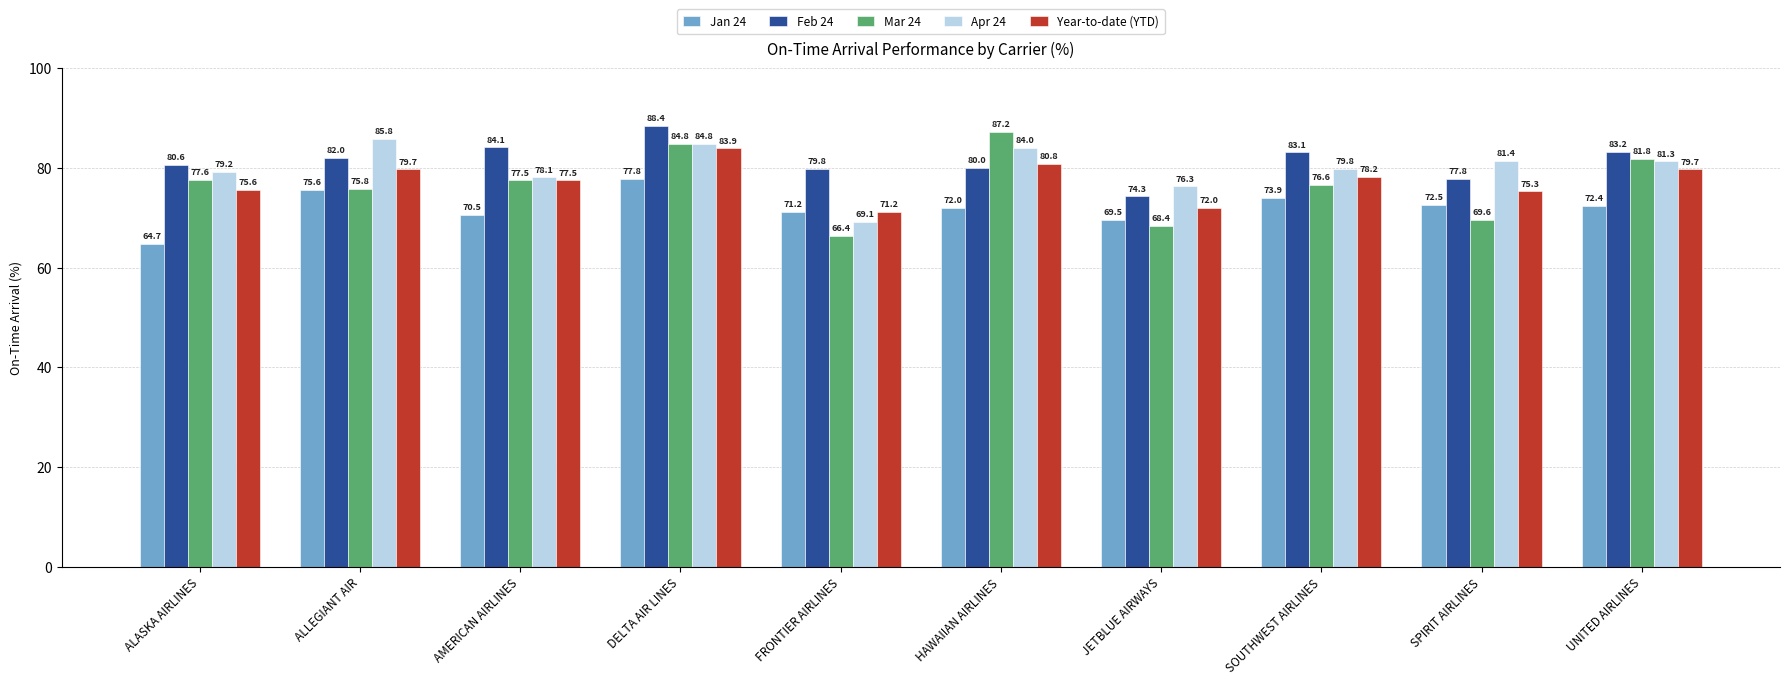

Where is Year-to-date (YTD) nearest to the value 77?

AMERICAN AIRLINES